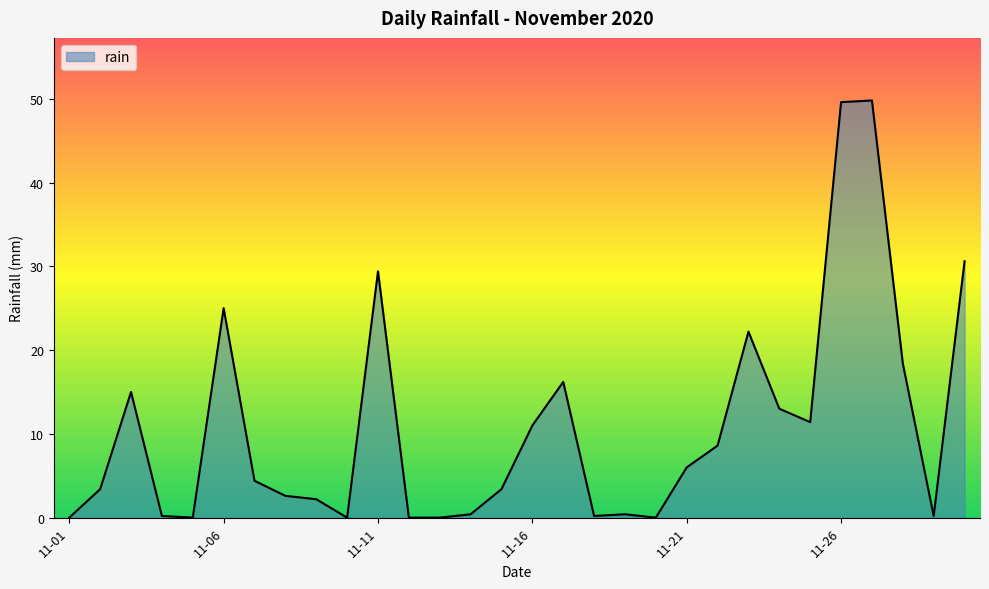

What is the greatest value displayed?

49.8